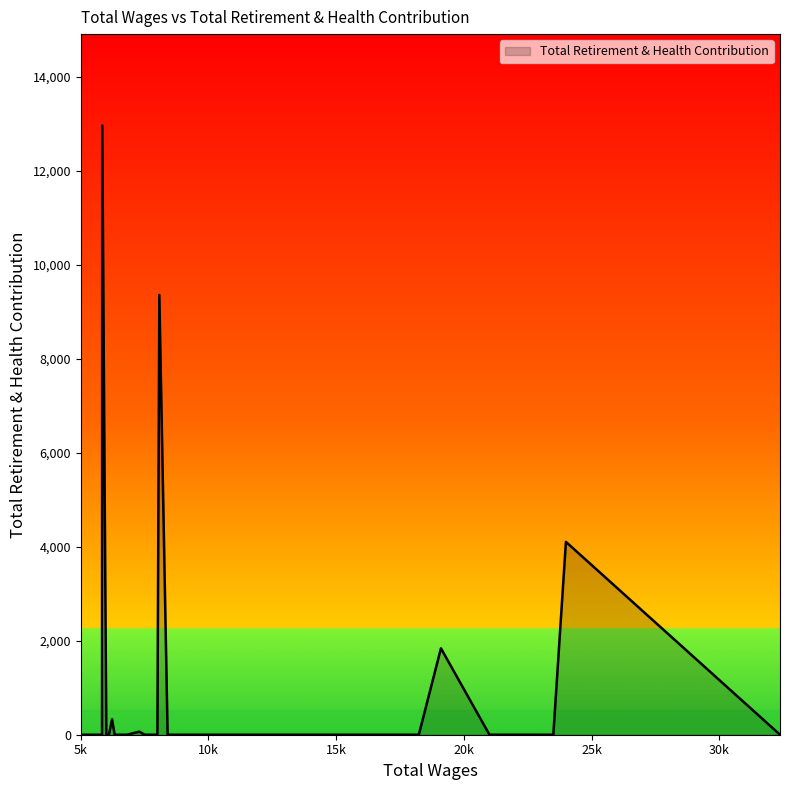

How many lines are shown in the chart?

1